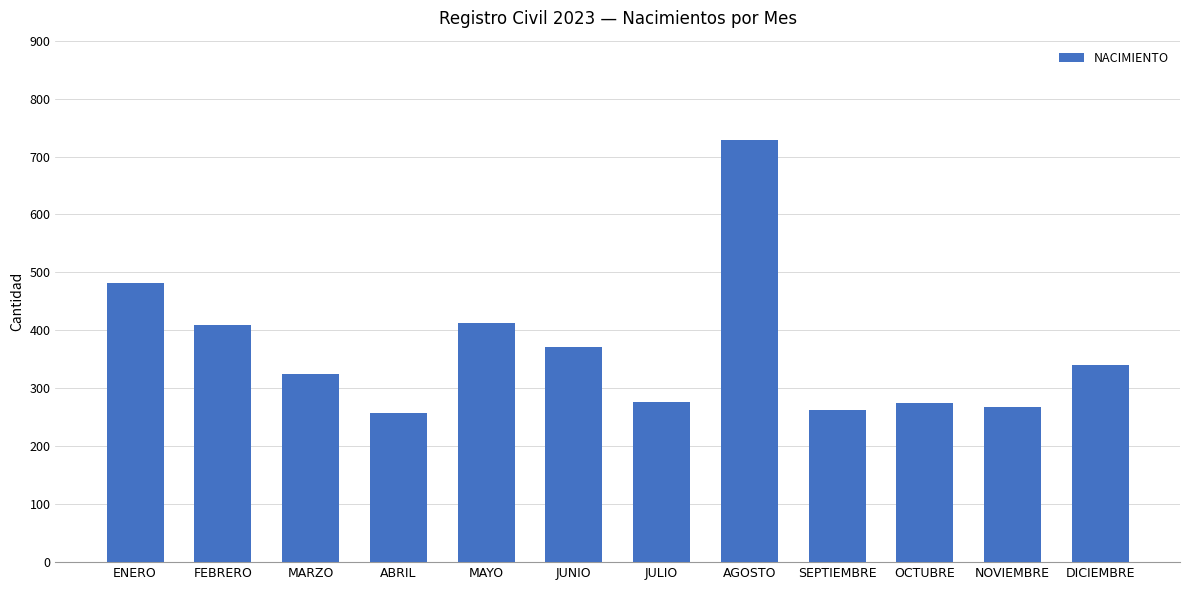

What is the label of the 3rd bar from the left?

MARZO